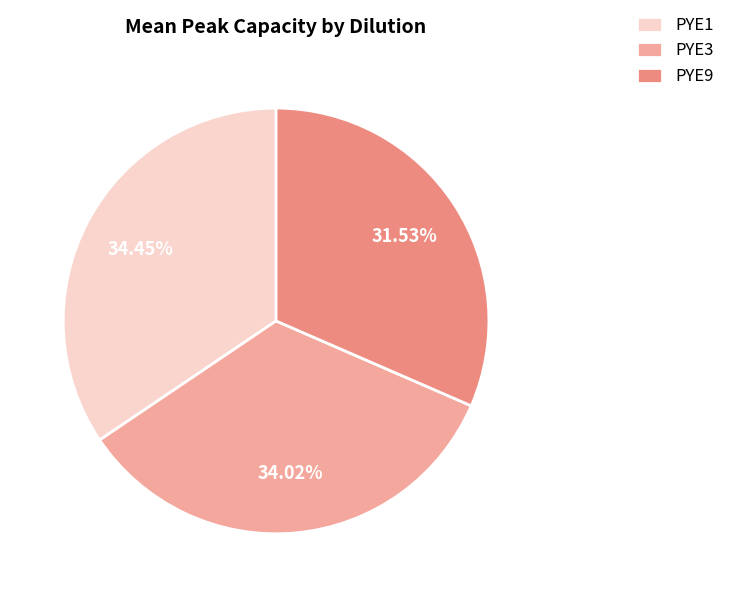

What is the ratio of the value at PYE1 to the value at PYE3?

1.0